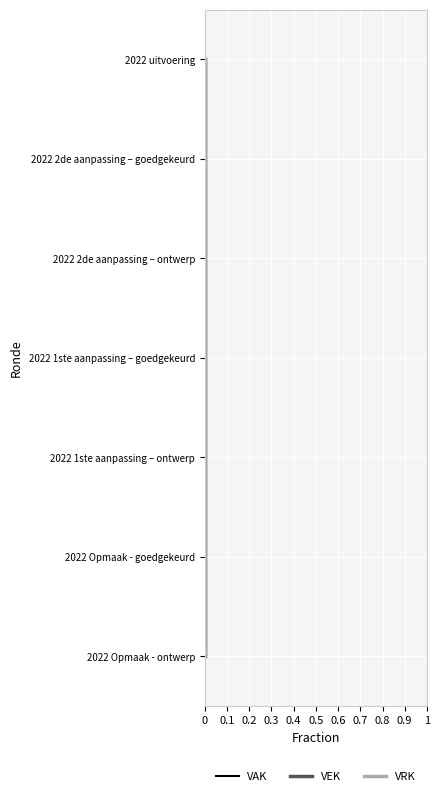

True or false: VEK and VAK cross at least once.

False